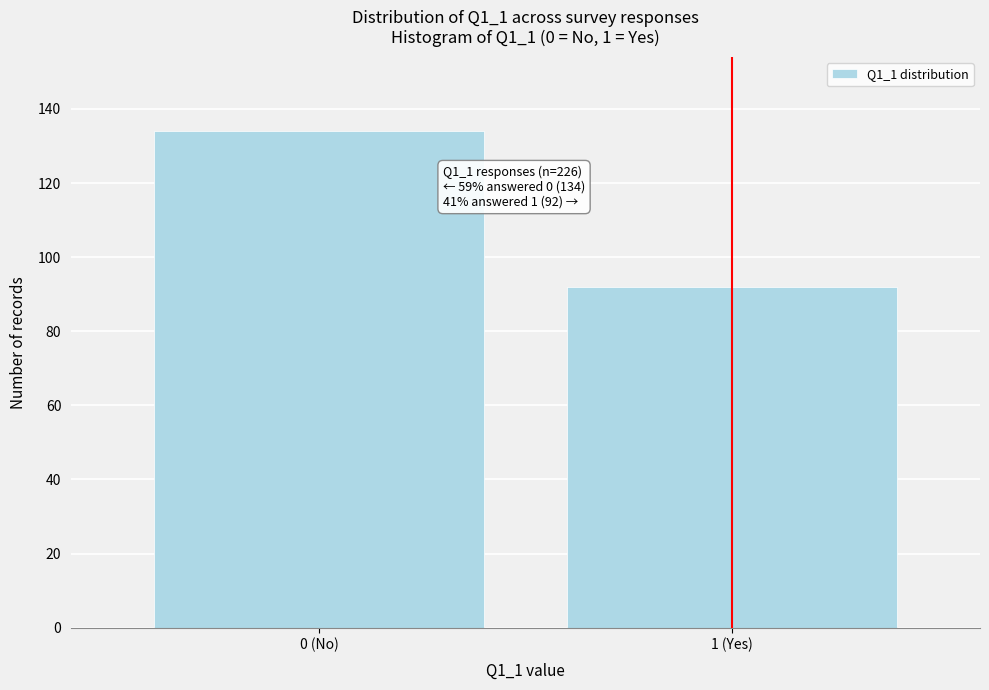

Reading right to left, extract all data points from this chart.

92	134